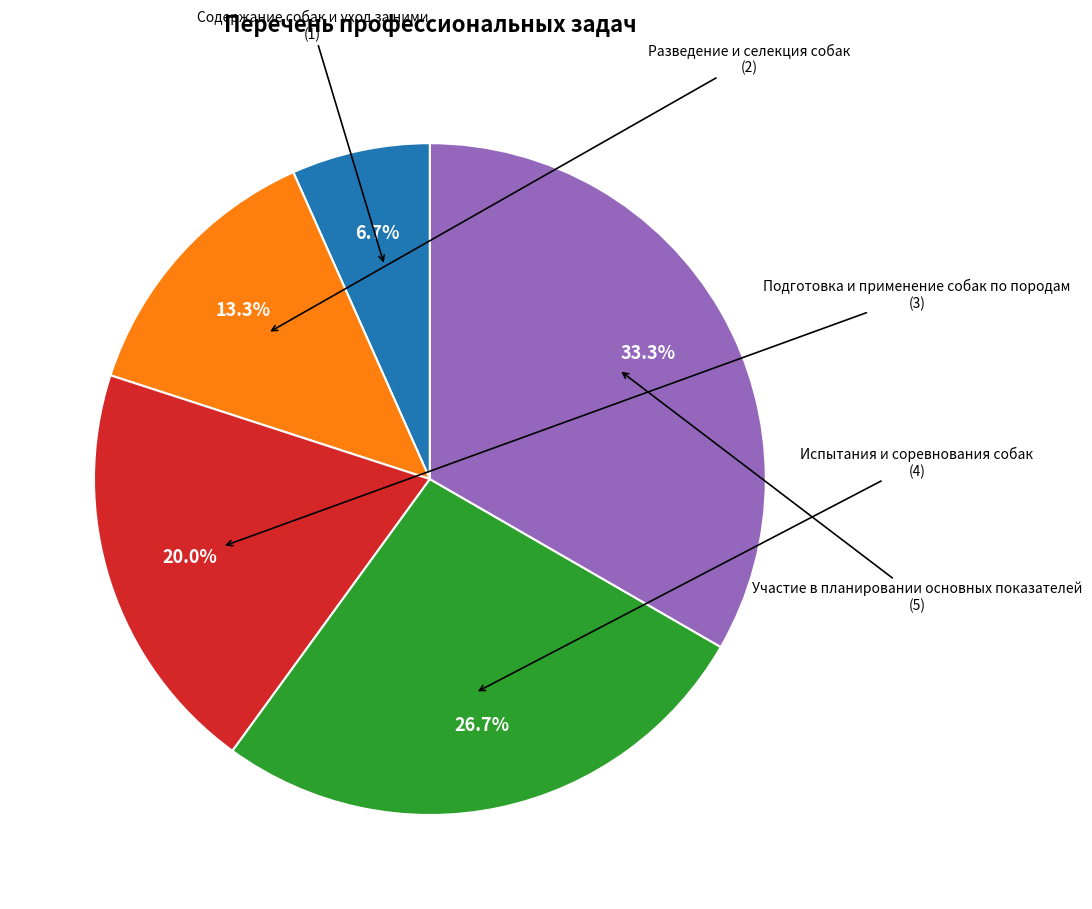

Do Содержание собак и уход за ними and Подготовка и применение собак по породам together represent more than half of the pie?

No